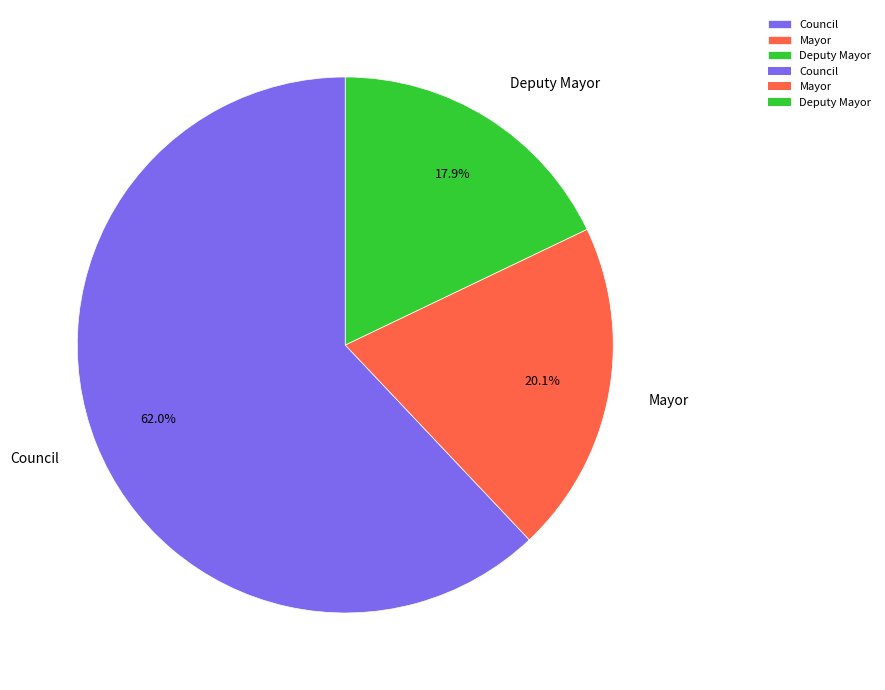

Approximately how many times larger is the value at Council compared to Deputy Mayor?

3.5